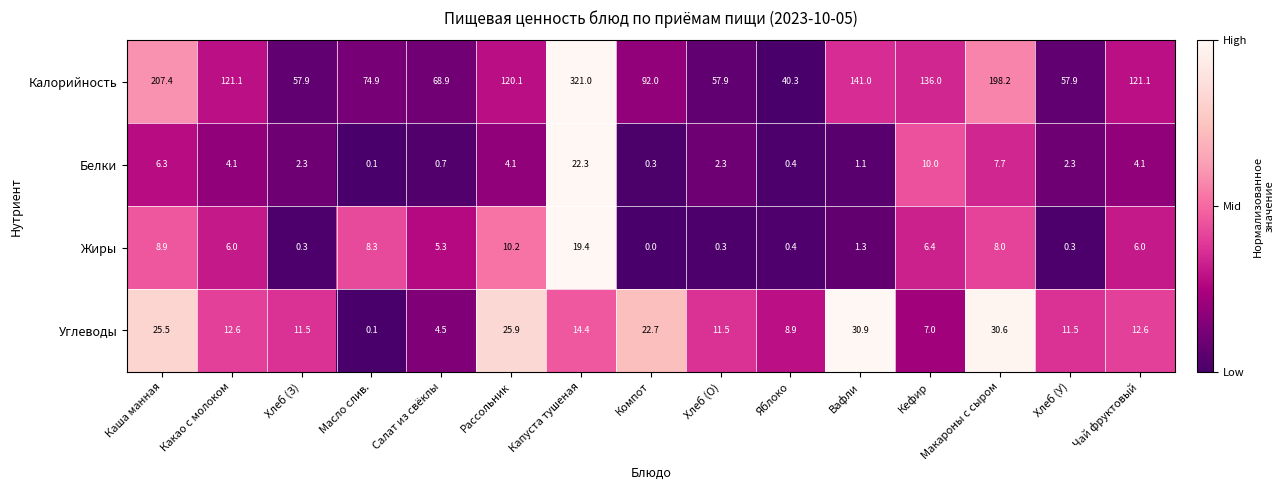

Count the number of categories in the chart.

15